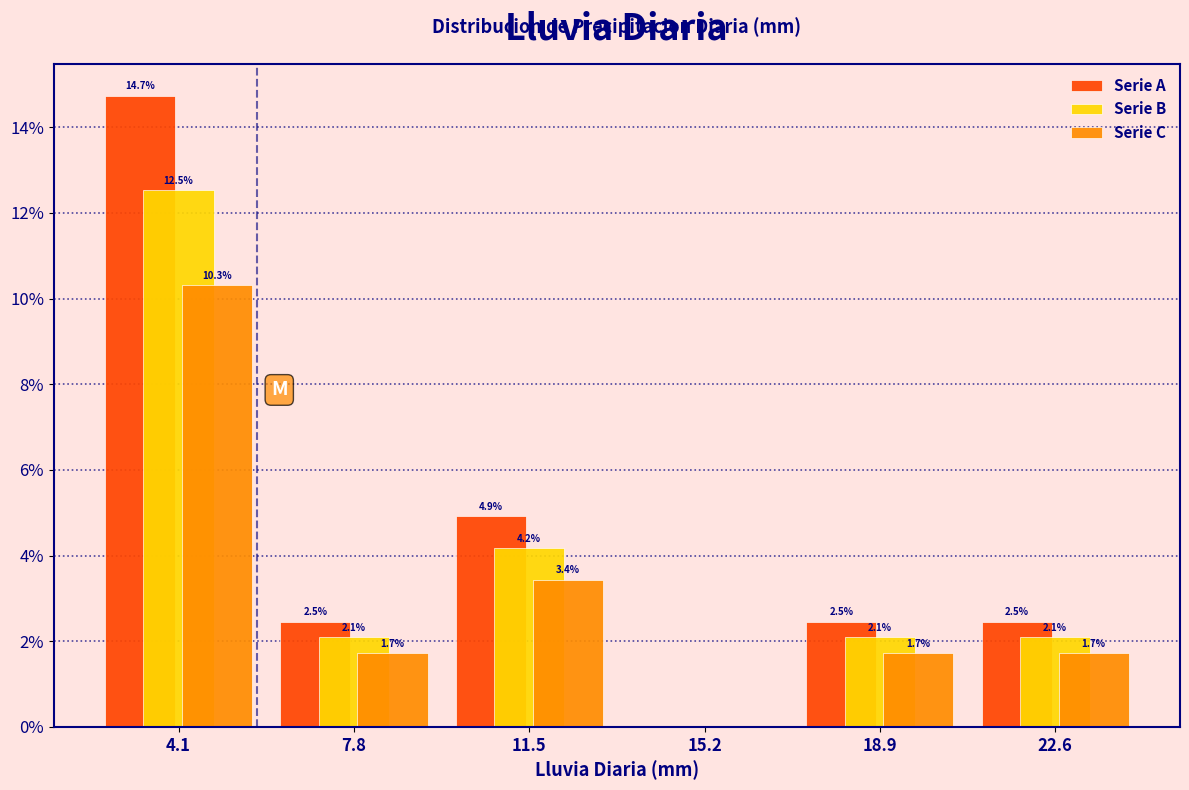

What are all the series names shown in the legend?

Serie A, Serie B, Serie C